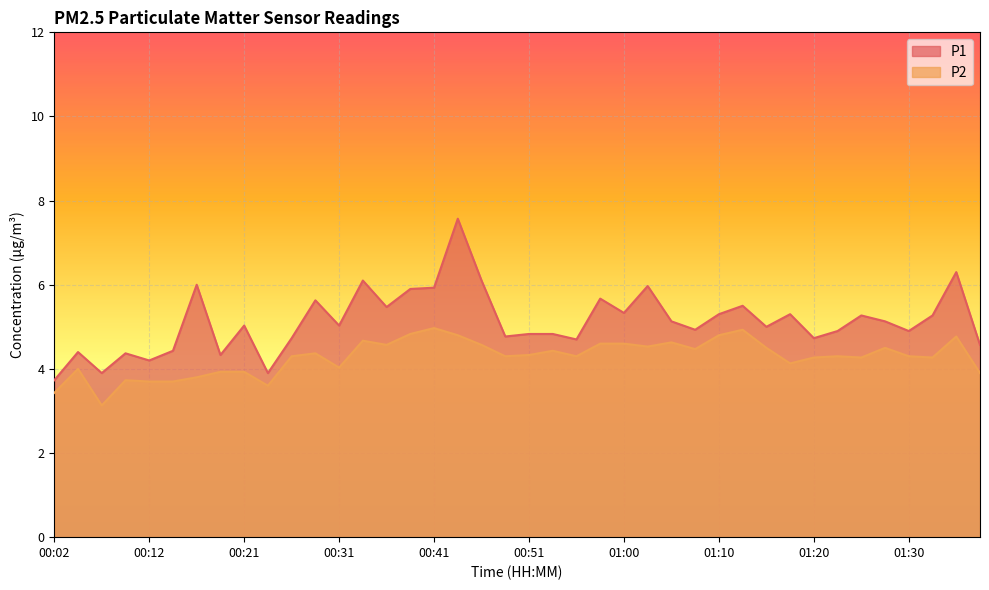

The value of P1 at 01:15 is 5.0. True or false?

True